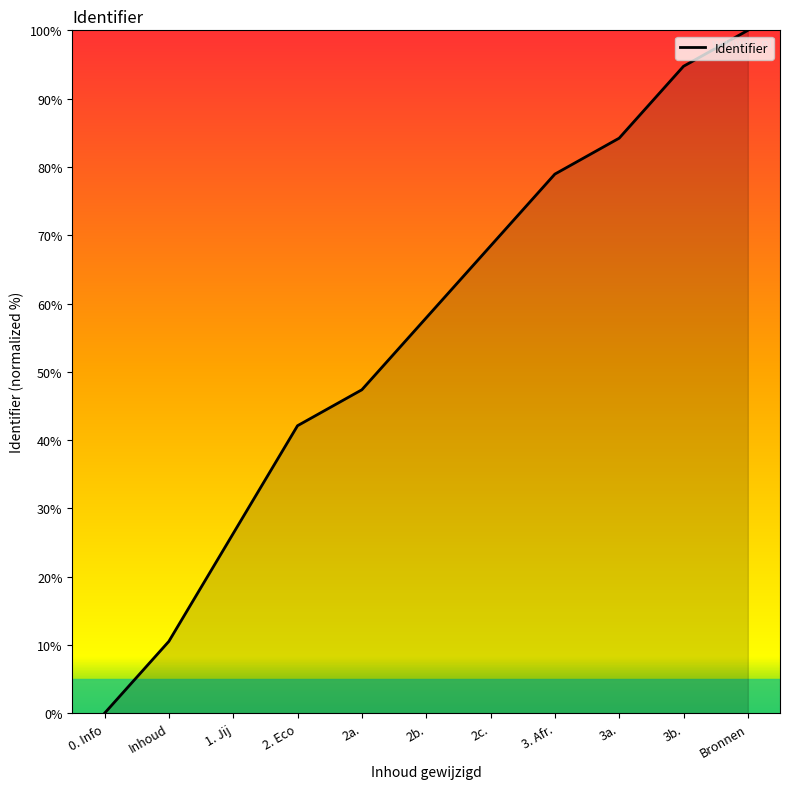

True or false: the data shows 0.0 at 0. Info.

True